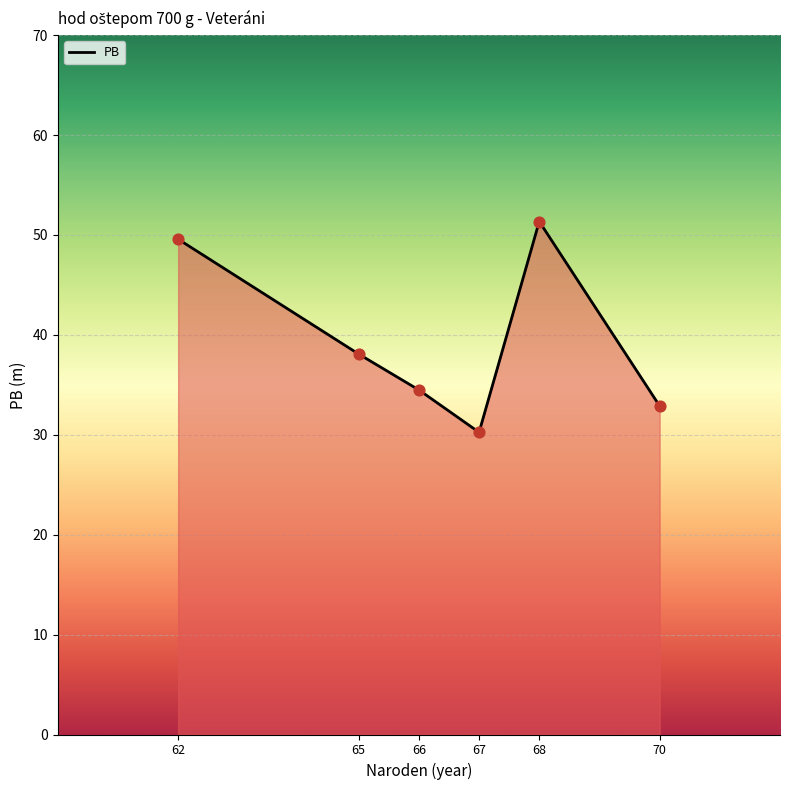

What is the ratio of the value at 62 to the value at 68?

1.0